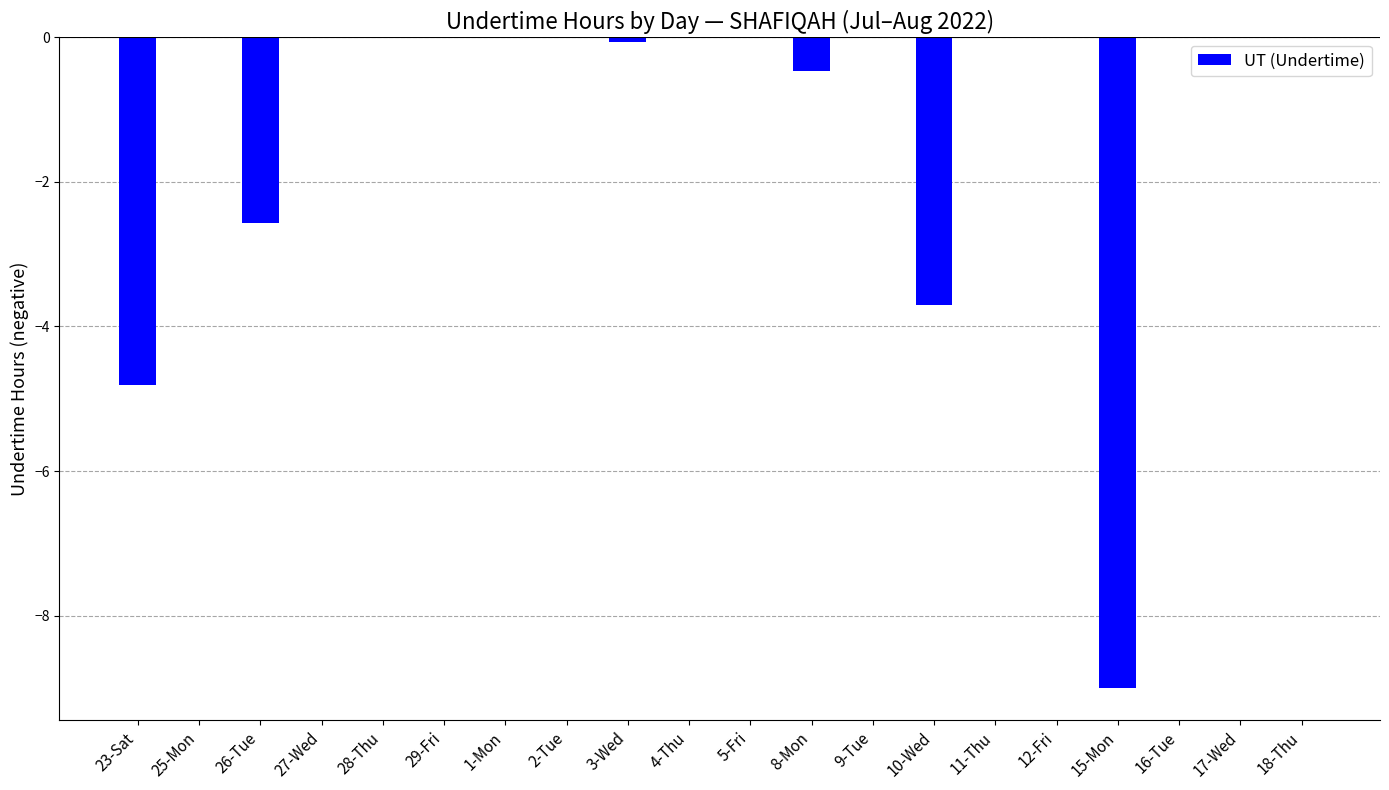

The chart shows a value of 0.0 at 29-Fri. True or false?

True